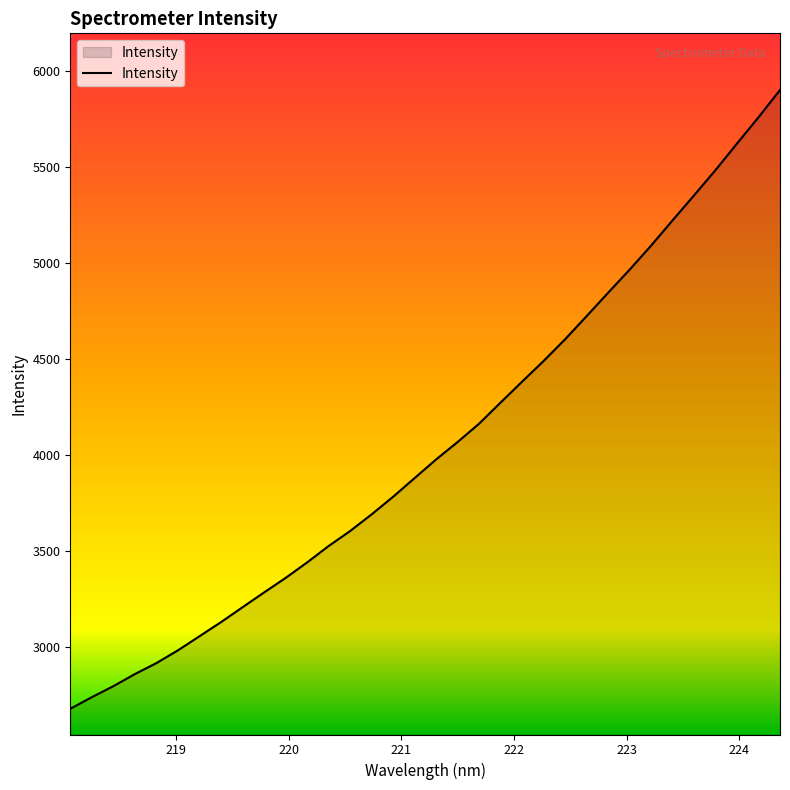

What is the difference between the maximum and minimum values?

3220.6